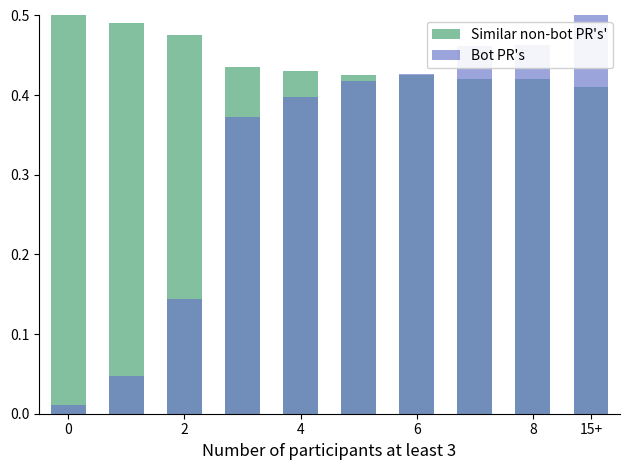

Between 6 and 2, which is larger?

2